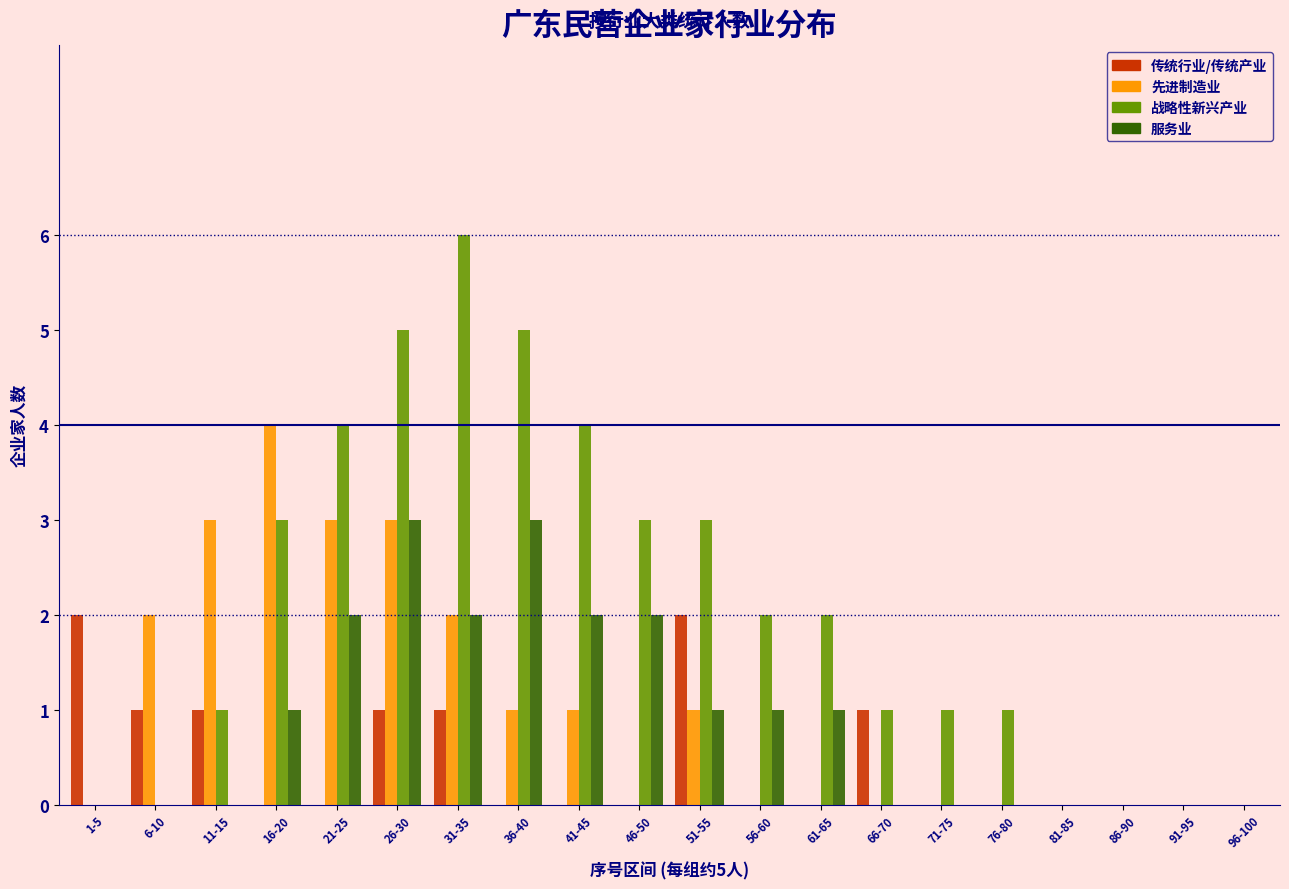

What is the sum of all 先进制造业 values?

20